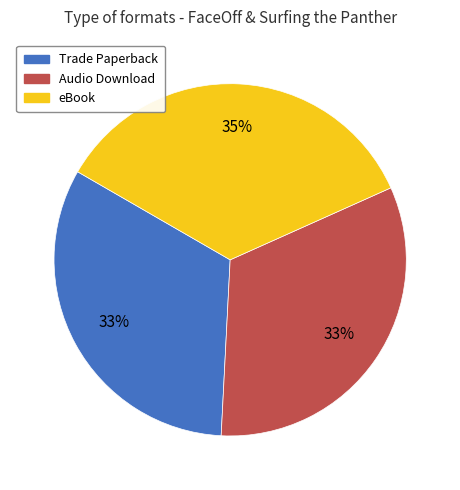

Does Audio Download represent more than half of the total?

No